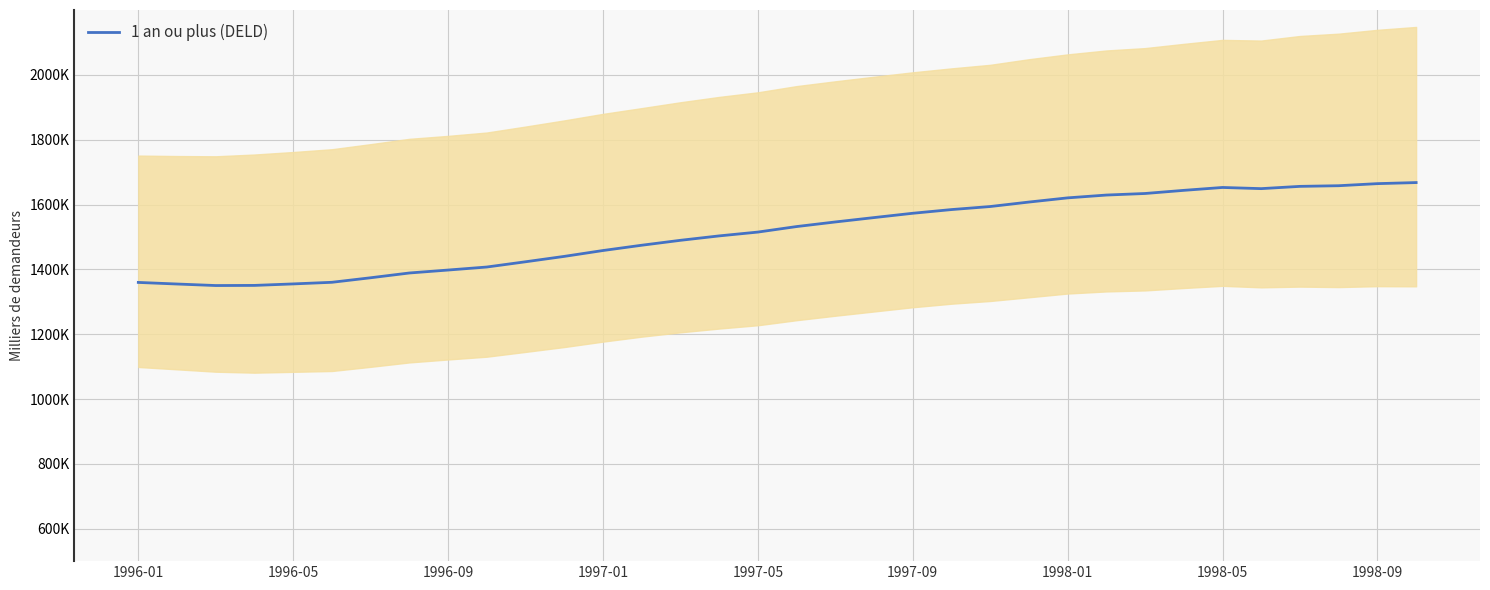

The chart shows a value of 948.3 at 18. True or false?

False